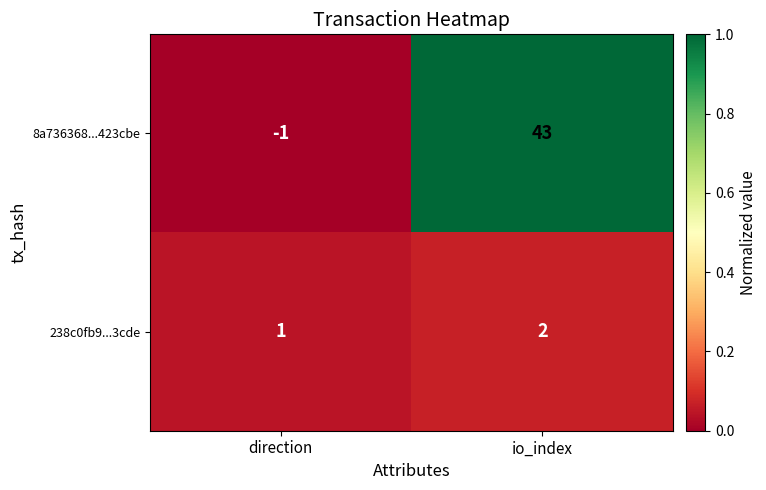

Reading left to right, what are all the values shown in this chart?

8a736368...423cbe: direction=-1	io_index=43
238c0fb9...3cde: direction=1	io_index=2